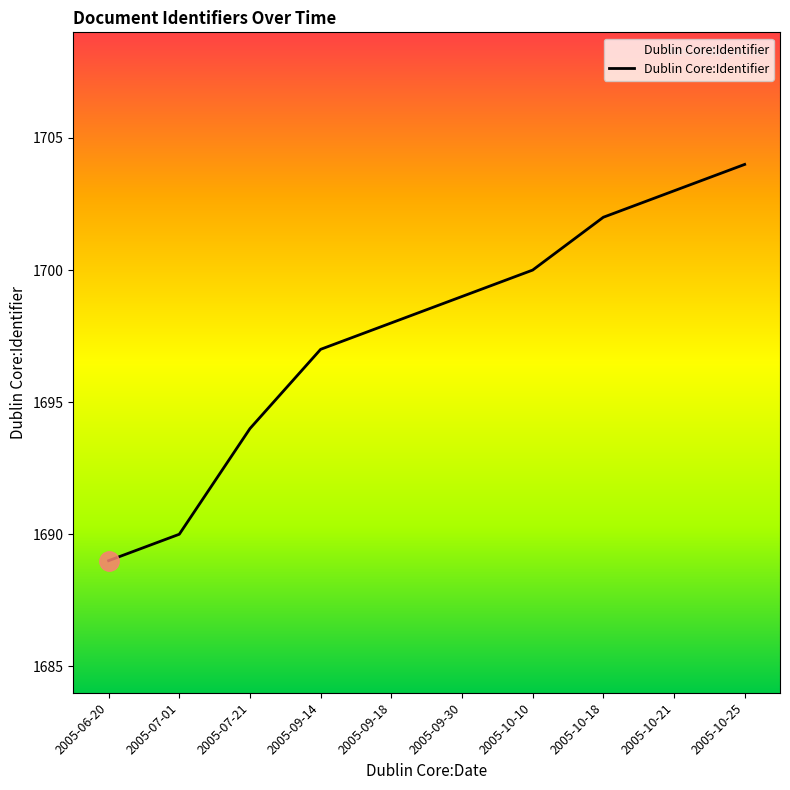

Rank the categories by value from highest to lowest.

2005-10-25, 2005-10-21, 2005-10-18, 2005-10-10, 2005-09-30, 2005-09-18, 2005-09-14, 2005-07-21, 2005-07-01, 2005-06-20